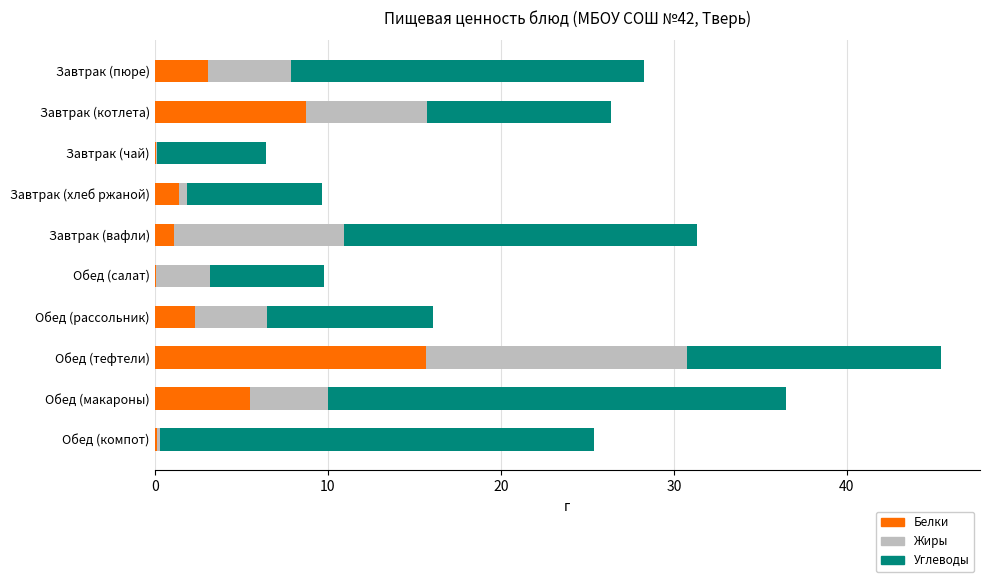

How many categories are shown in the chart?

10